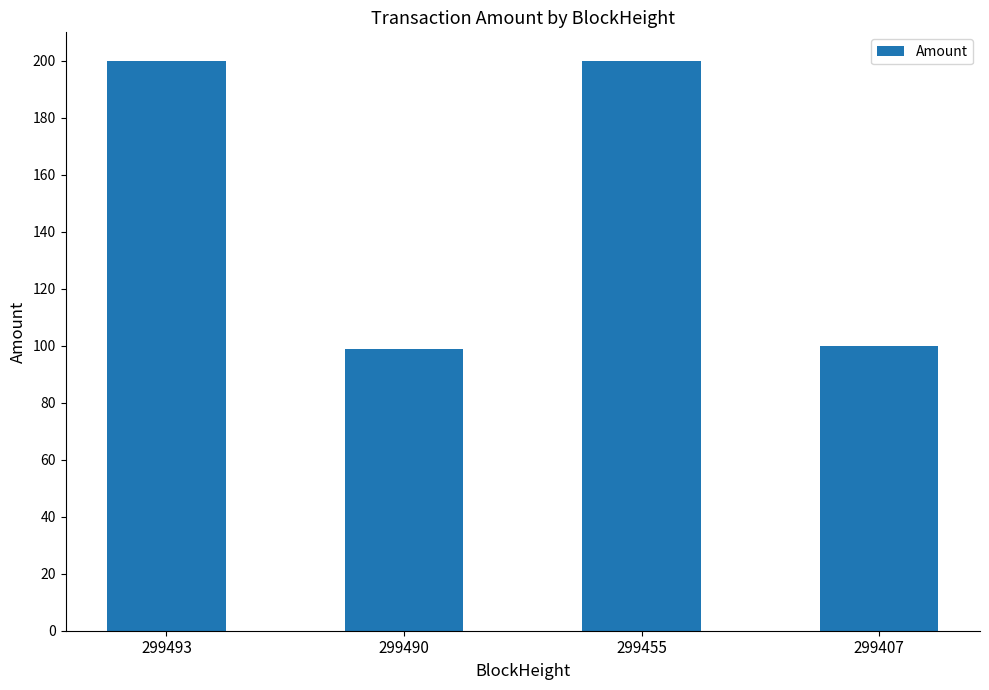

What is the value of the 1st bar from the left?

200.0